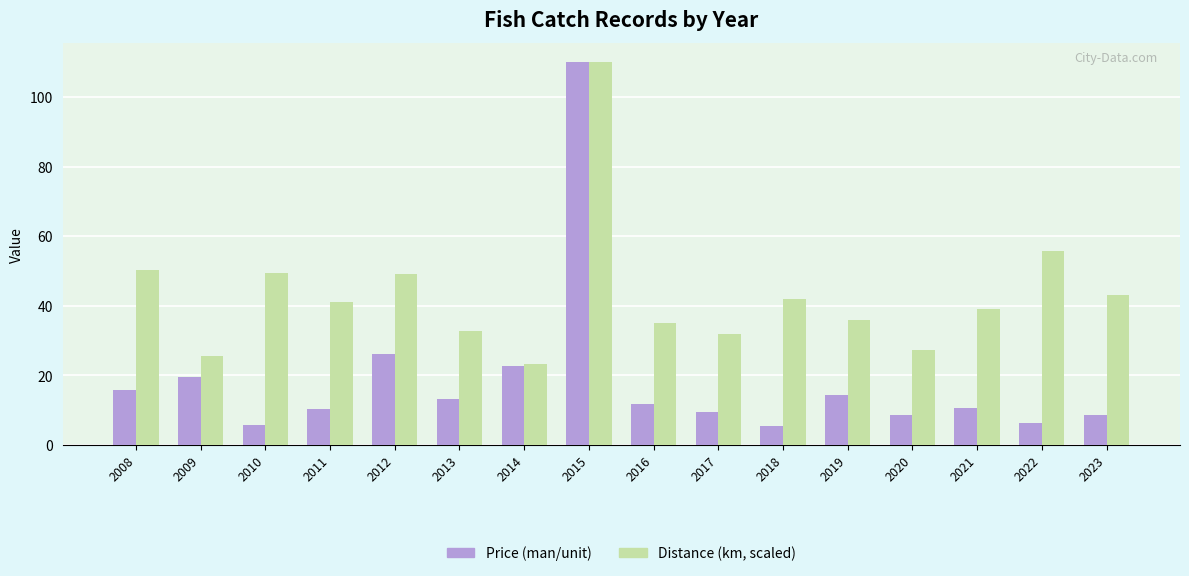

Which series has the largest total across all categories?

Distance (km, scaled)